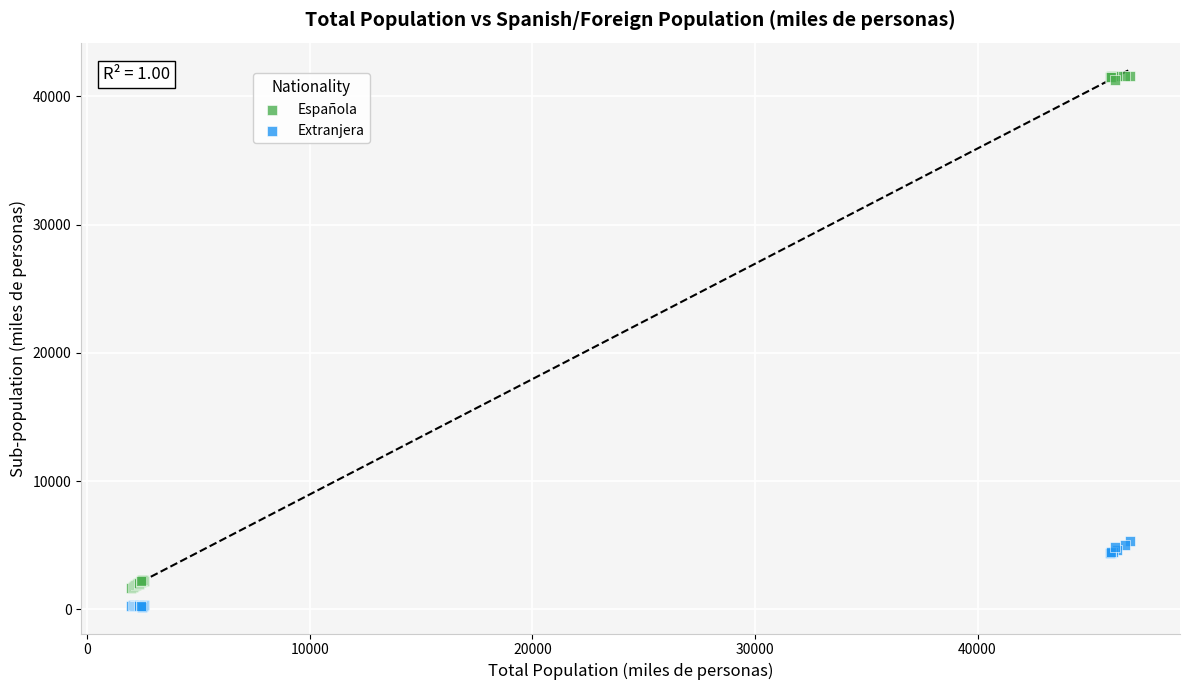

Which series reaches the maximum Y coordinate?

Española